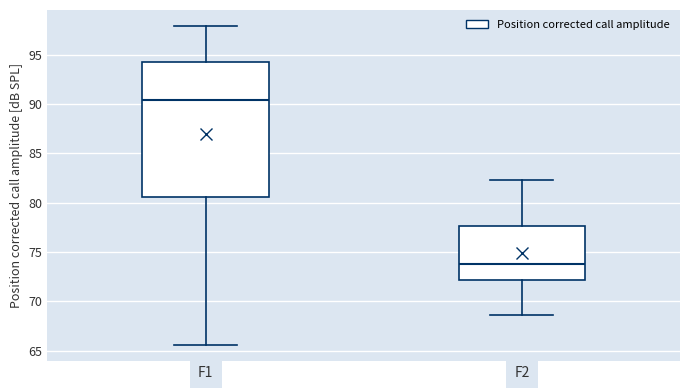

Which box has the lowest median line?

F2